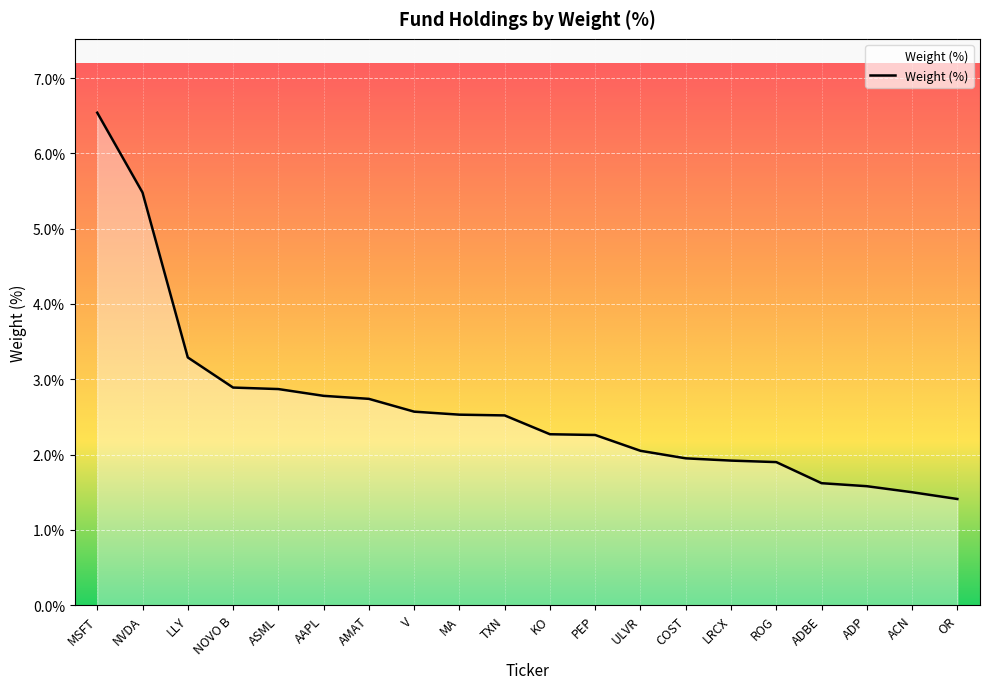

At which label does the data first exceed 2?

MSFT